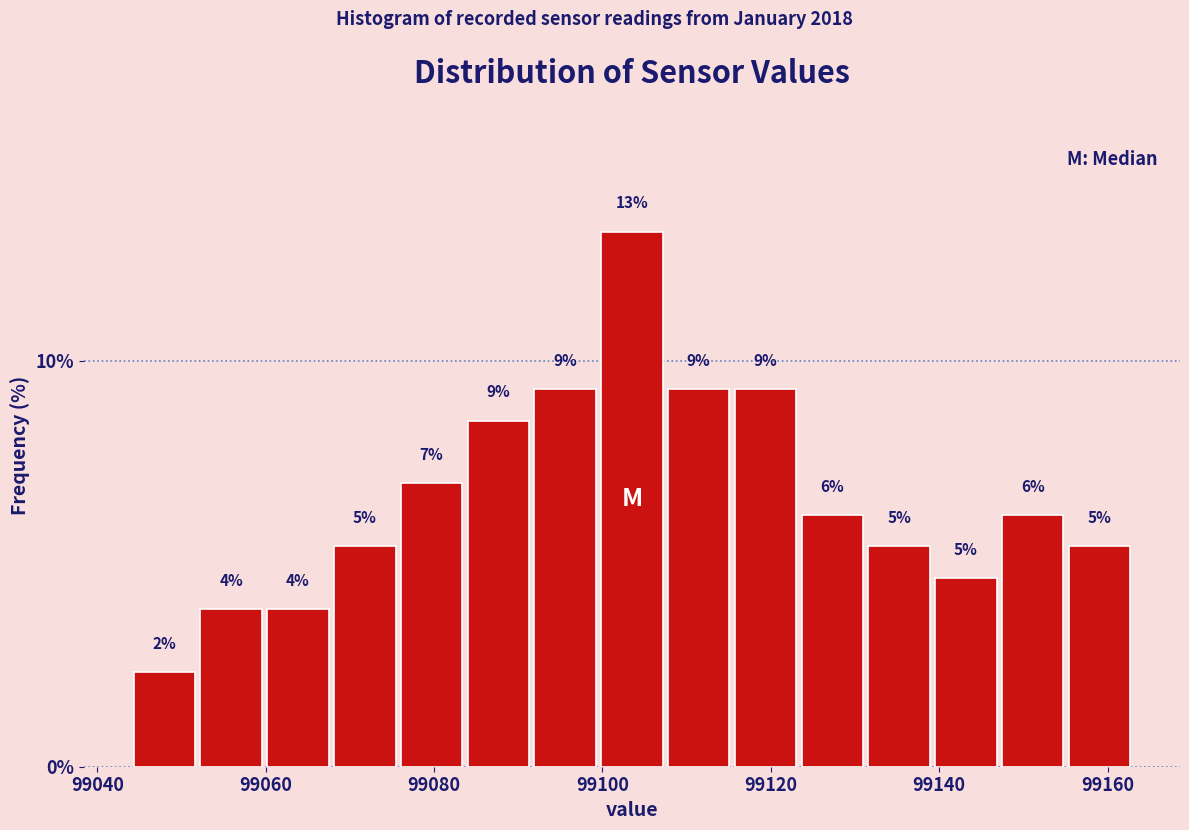

Read against the x-axis, roughly where is the centre of the tallest bar?

99104